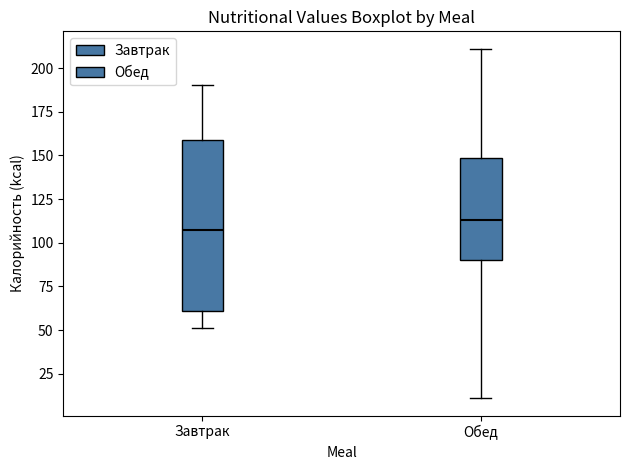

Reading left to right, read every box against the y-axis: the position of its median line, the range the box covers, and the ends of its whiskers. The values are not printed on the chart, so give them approximately, as read against the axis.

Завтрак: median 105, box 60 to 160, whiskers 50 to 190
Обед: median 115, box 90 to 150, whiskers 10 to 210